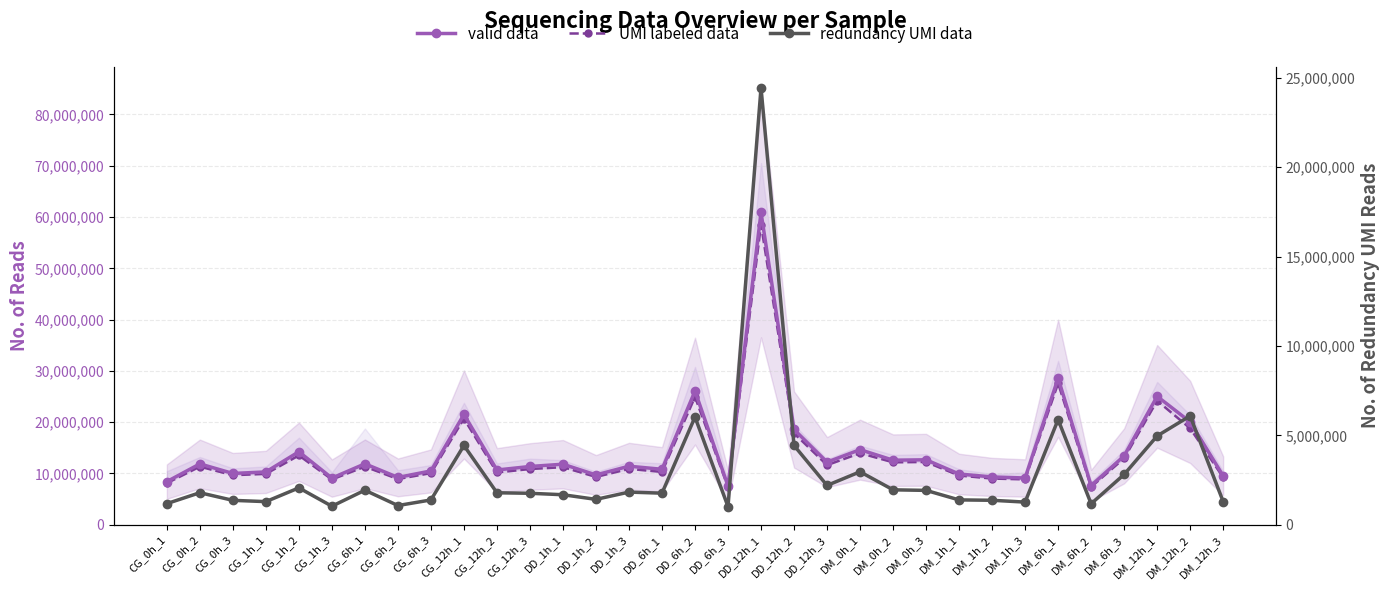

What is the difference between the maximum and minimum values in the valid data series?

53353065